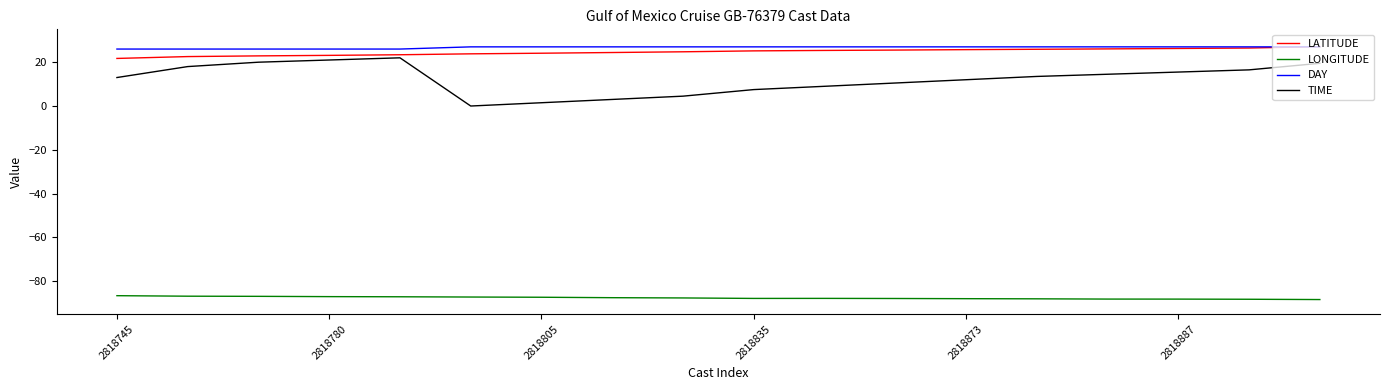

True or false: LONGITUDE and DAY cross at least once.

False